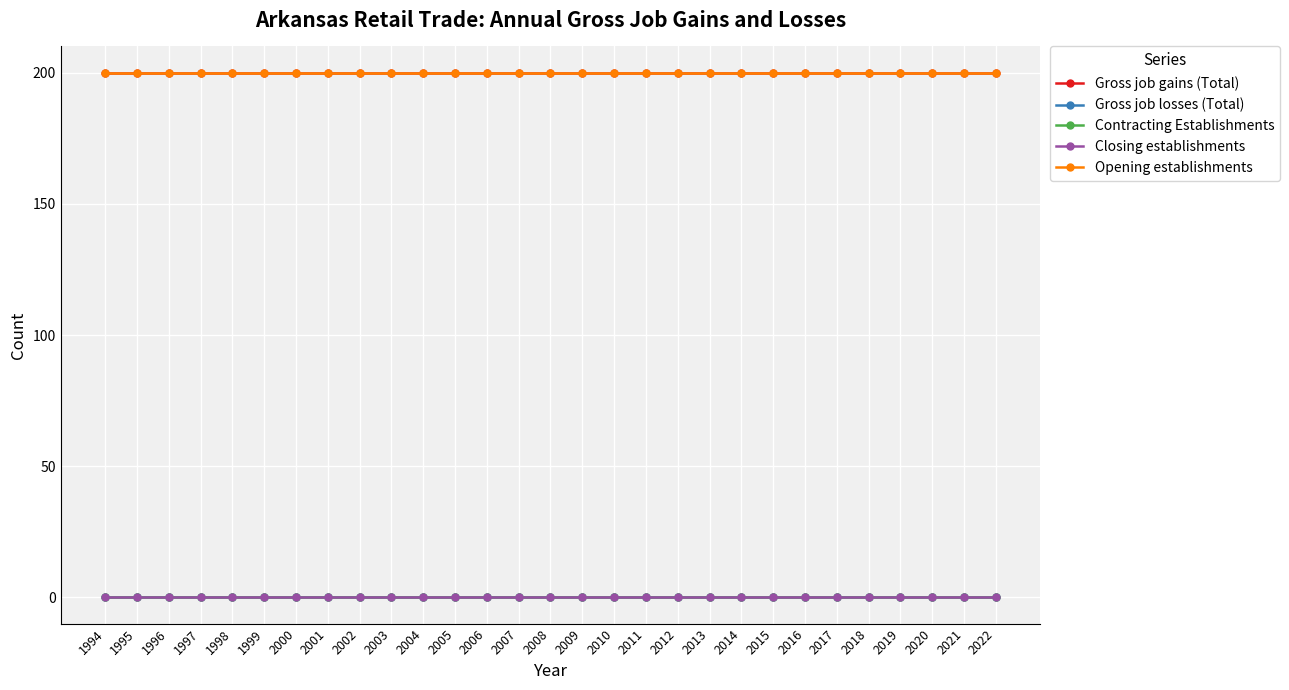

Read the Opening establishments value at 2022.

200